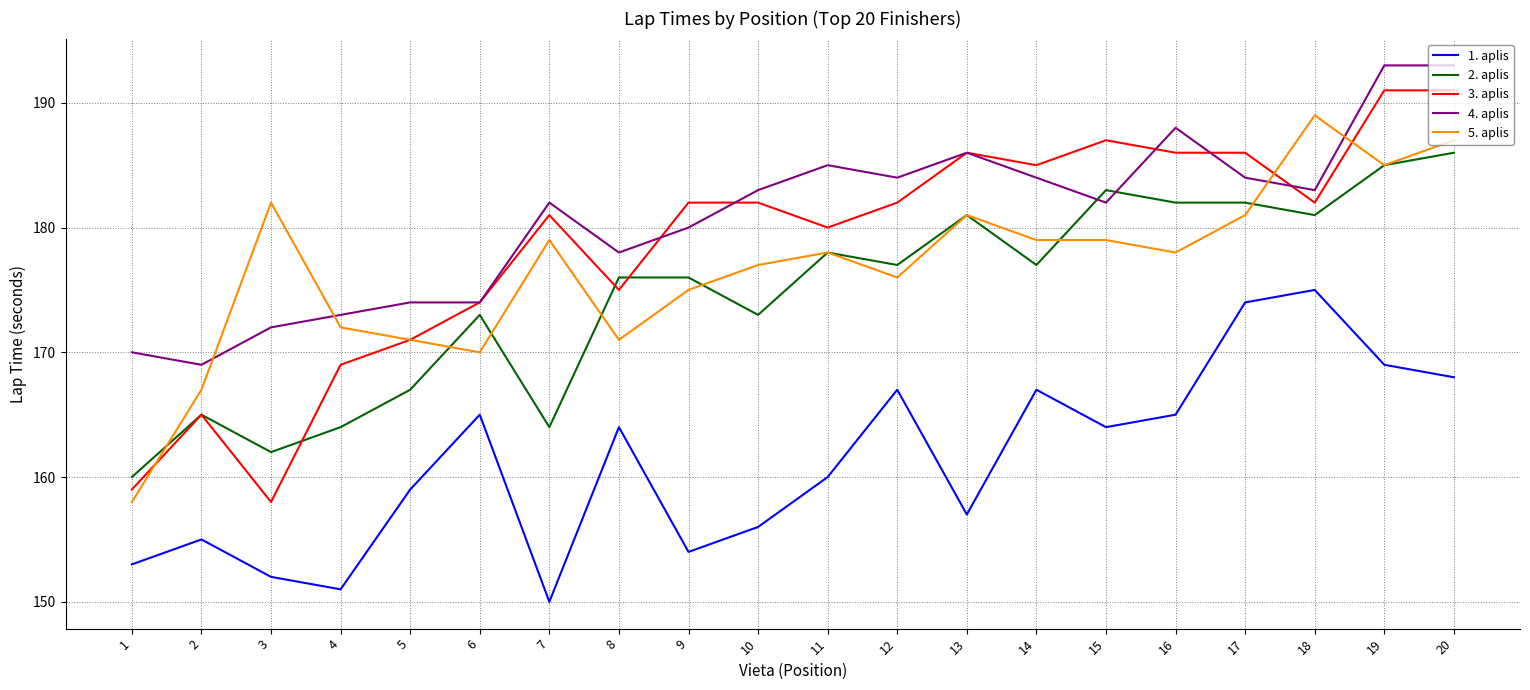

What is the difference between the maximum and minimum values in the 5. aplis series?

31